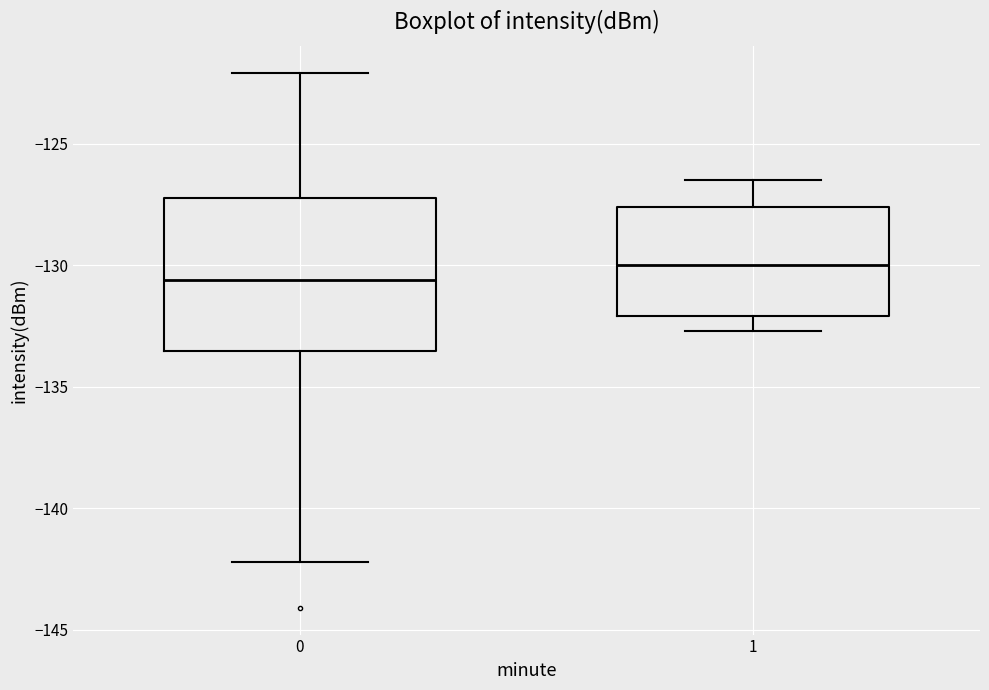

Comparing the boxes themselves (not the whiskers), which one is the tallest?

0